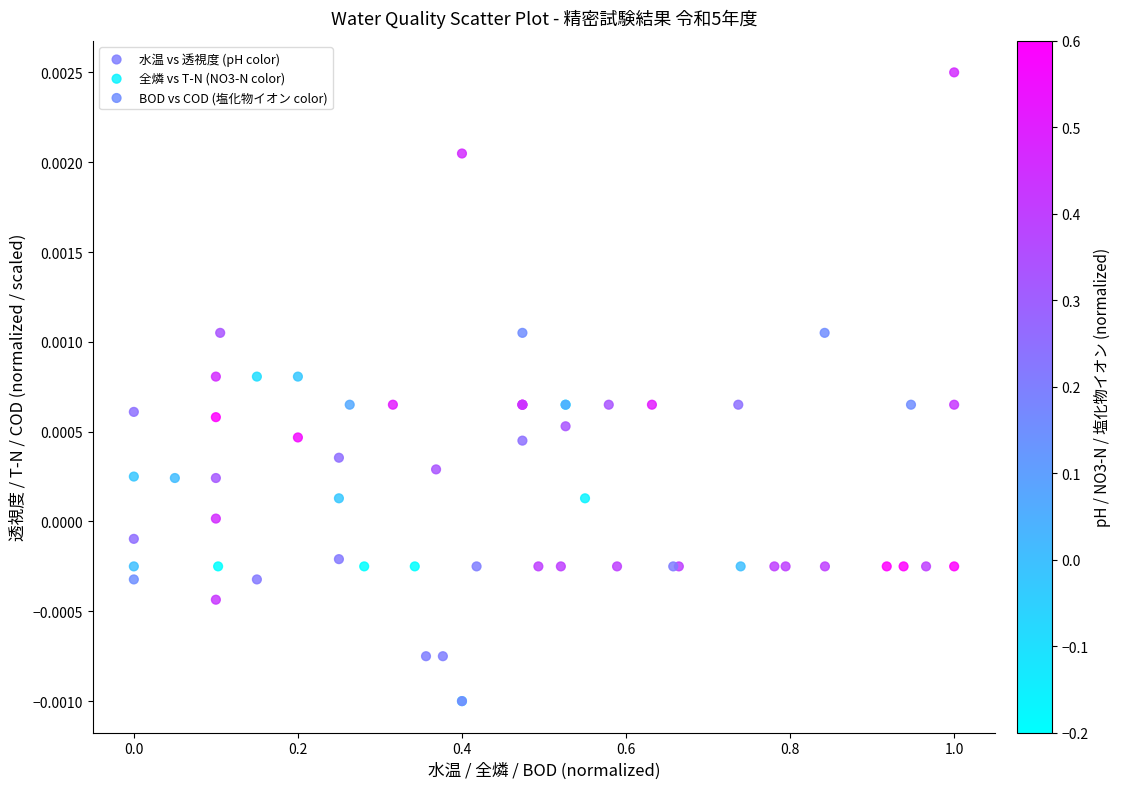

Which series contains the lowest Y value?

全燐 vs T-N (NO3-N color)